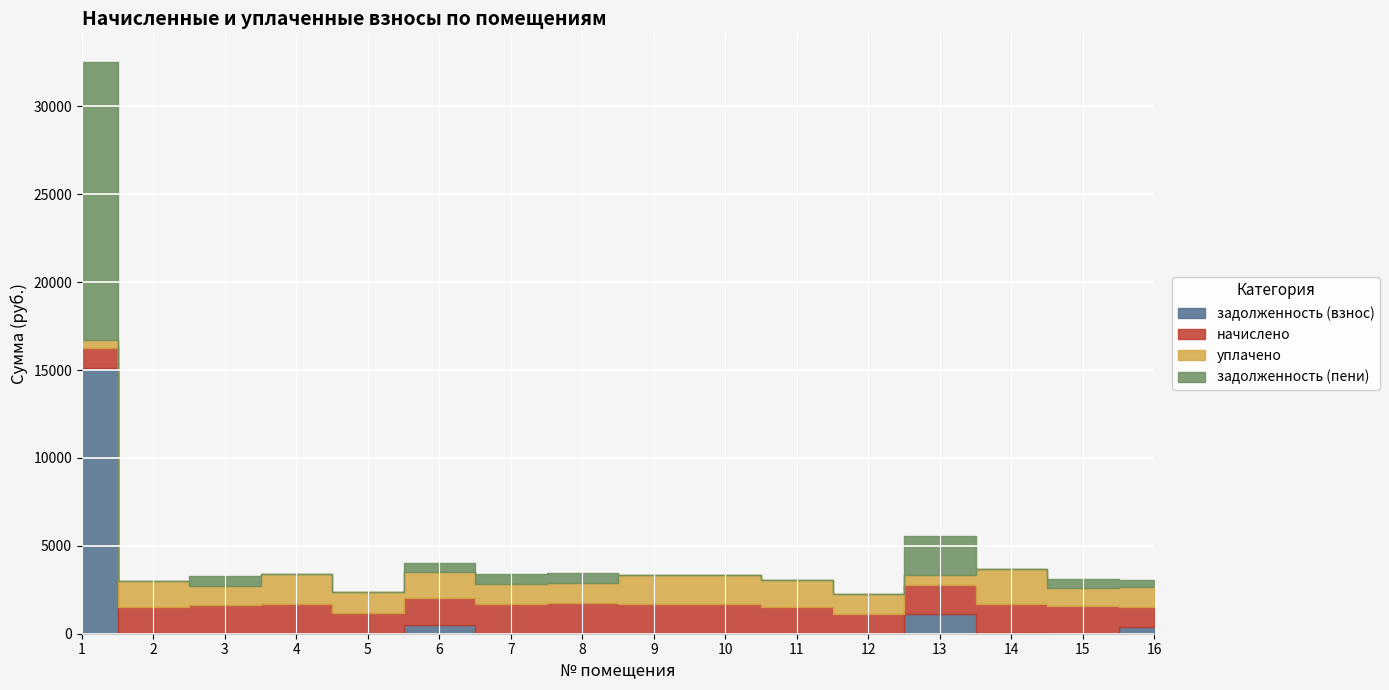

What is the sum of the задолженность (взнос) values at 7 and 15?

5.9